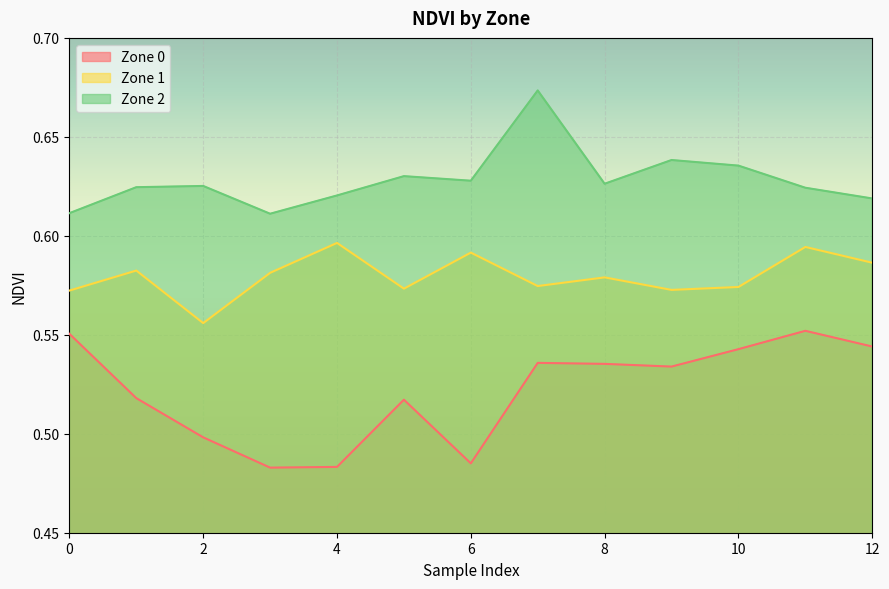

Does the chart display data point markers on the line(s)?

No